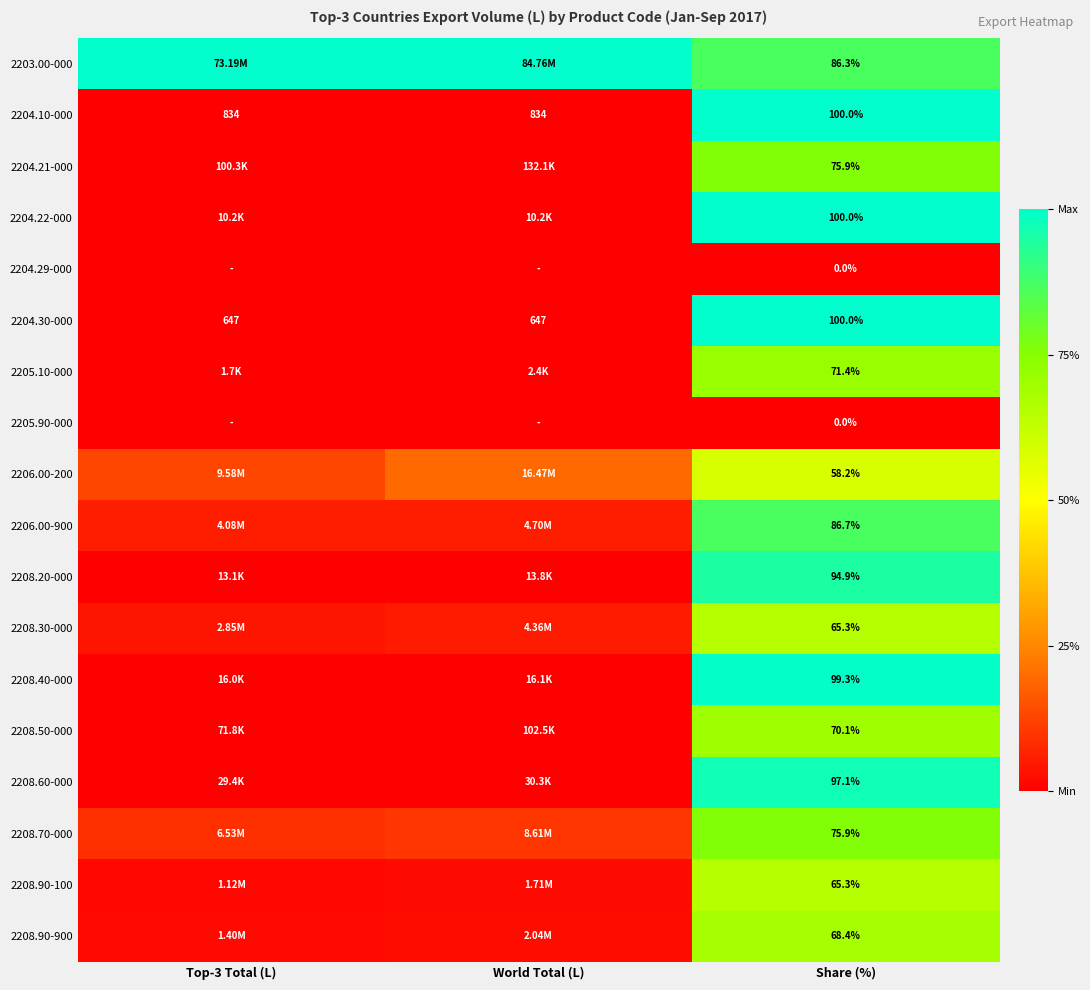

Is the value of 2208.90-900 at Share (%) greater than the value of 2205.10-000 at Share (%)?

No